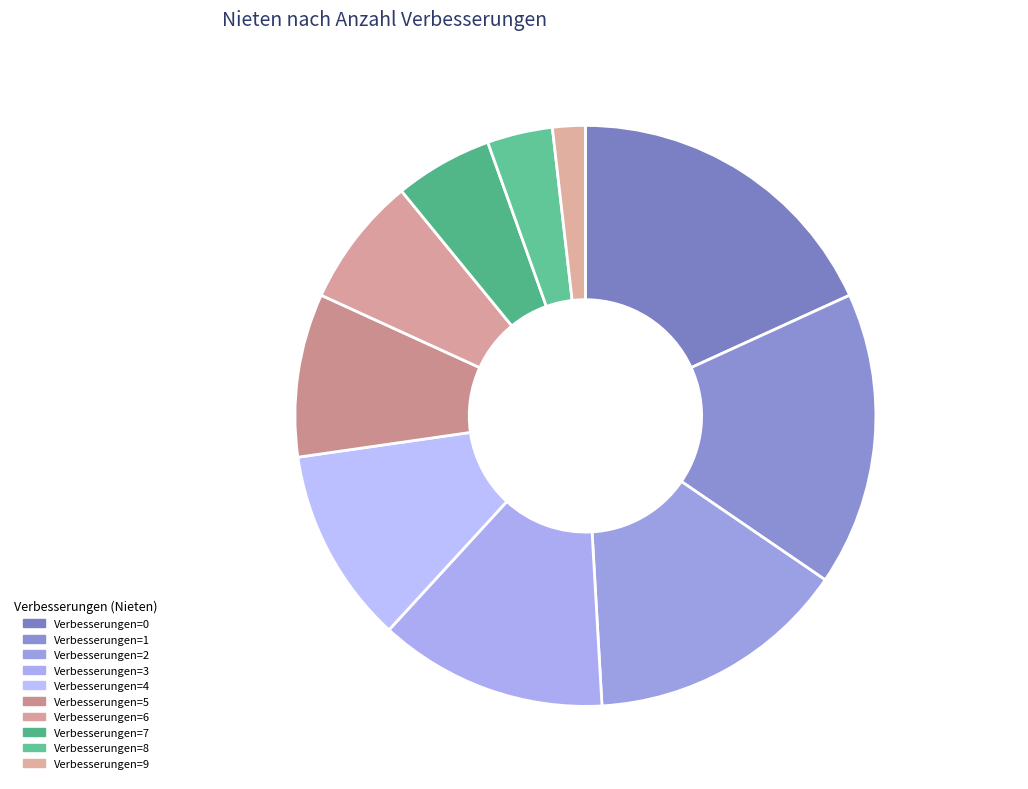

Rank the categories by value from highest to lowest.

Verbesserungen=0, Verbesserungen=1, Verbesserungen=2, Verbesserungen=3, Verbesserungen=4, Verbesserungen=5, Verbesserungen=6, Verbesserungen=7, Verbesserungen=8, Verbesserungen=9